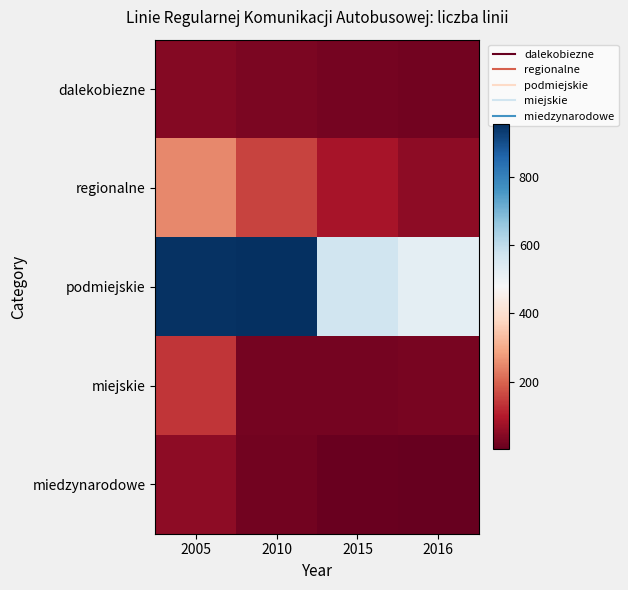

Reading right to left, list all the values displayed in this chart.

dalekobiezne: 2016=16	2015=23	2010=29	2005=41
regionalne: 2016=51	2015=84	2010=156	2005=250
podmiejskie: 2016=525	2015=573	2010=955	2005=948
miejskie: 2016=27	2015=22	2010=23	2005=136
miedzynarodowe: 2016=1	2015=8	2010=18	2005=53